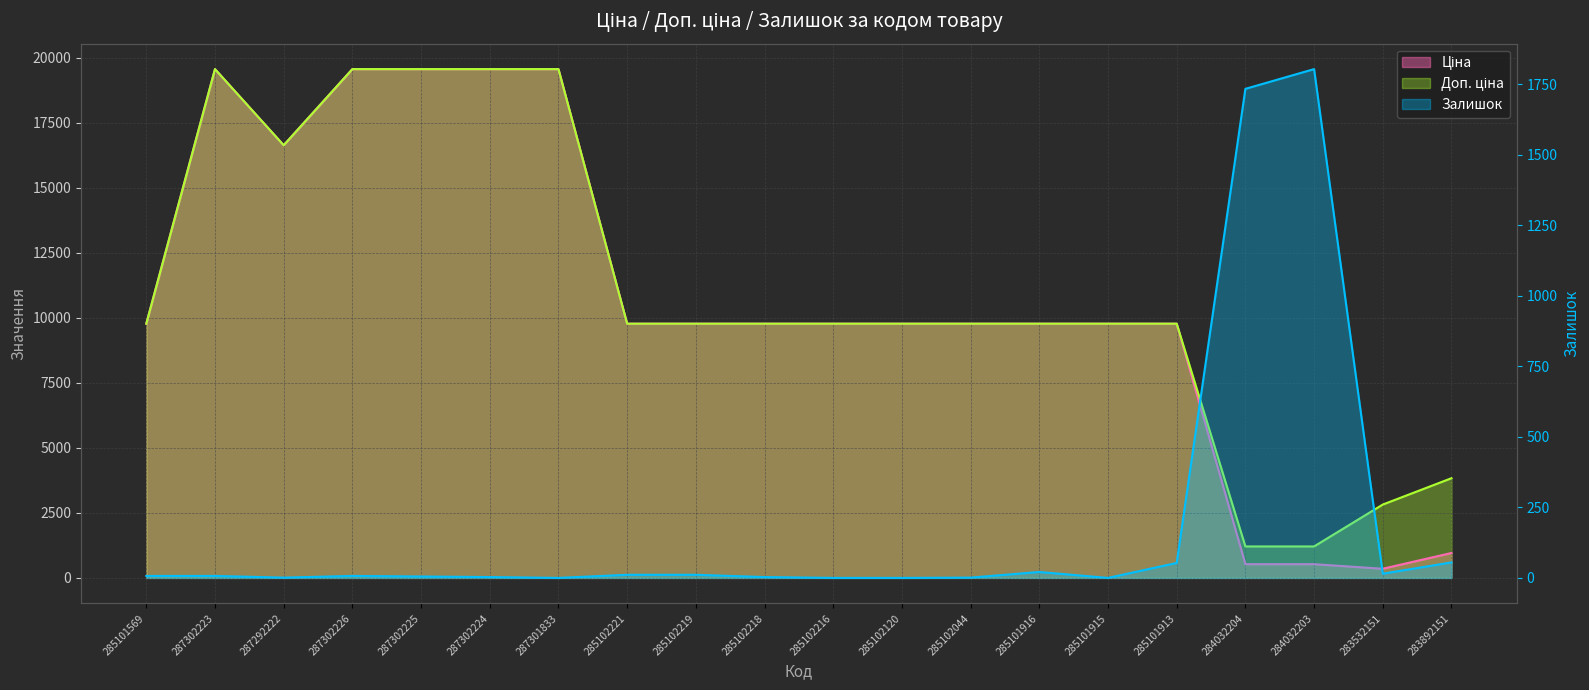

How many interior local valleys does the Залишок series have?

4